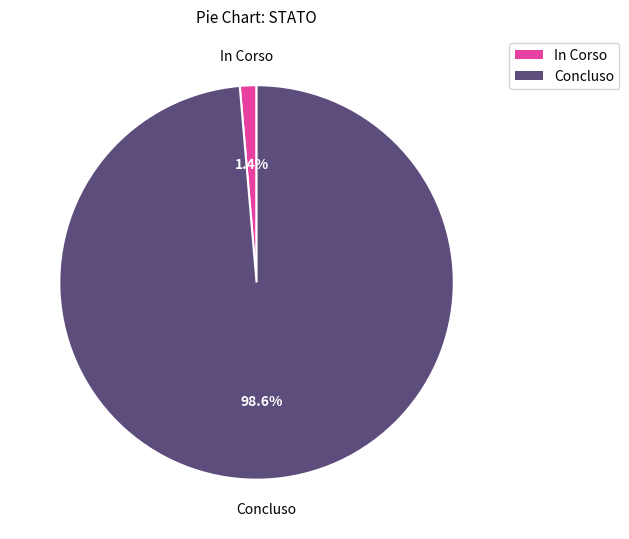

What portion of the pie excludes In Corso?

98.6%